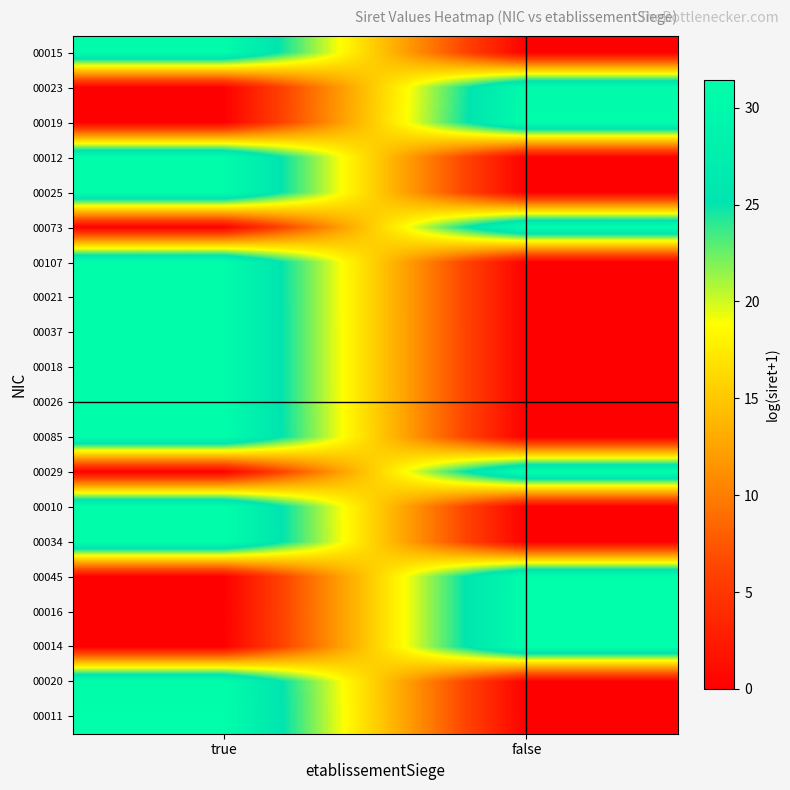

Reading left to right, extract all data points from this chart.

00015: true=30.7	false=0.0
00023: true=0.0	false=30.7
00019: true=0.0	false=31.0
00012: true=31.1	false=0.0
00025: true=31.1	false=0.0
00073: true=0.0	false=31.1
00107: true=31.1	false=0.0
00021: true=31.1	false=0.0
00037: true=31.1	false=0.0
00018: true=31.1	false=0.0
00026: true=31.1	false=0.0
00085: true=31.2	false=0.0
00029: true=0.0	false=31.3
00010: true=31.3	false=0.0
00034: true=31.3	false=0.0
00045: true=0.0	false=31.3
00016: true=0.0	false=31.4
00014: true=0.0	false=31.4
00020: true=31.2	false=0.0
00011: true=31.4	false=0.0